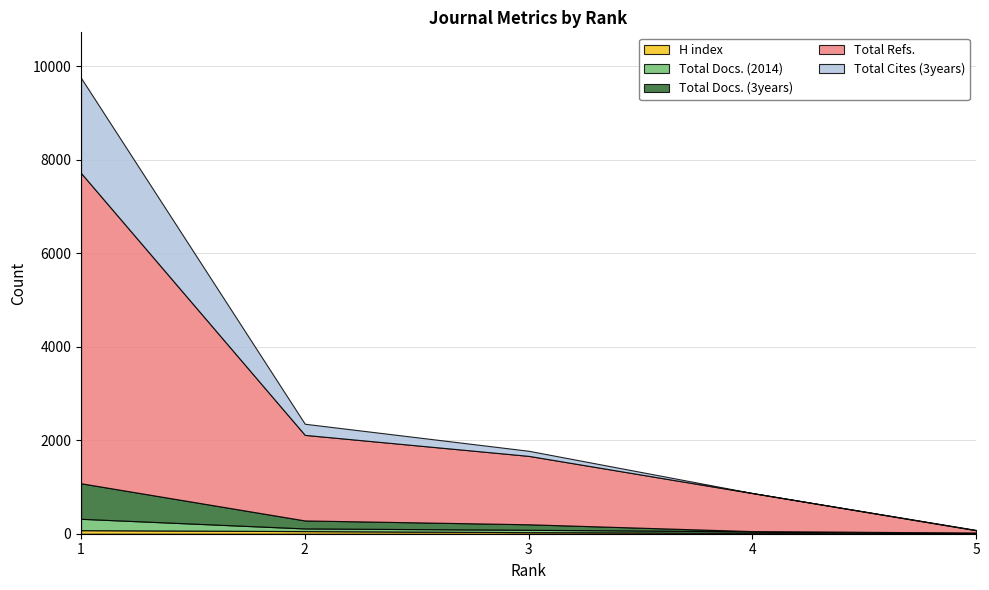

How many distinct data groups are displayed?

5